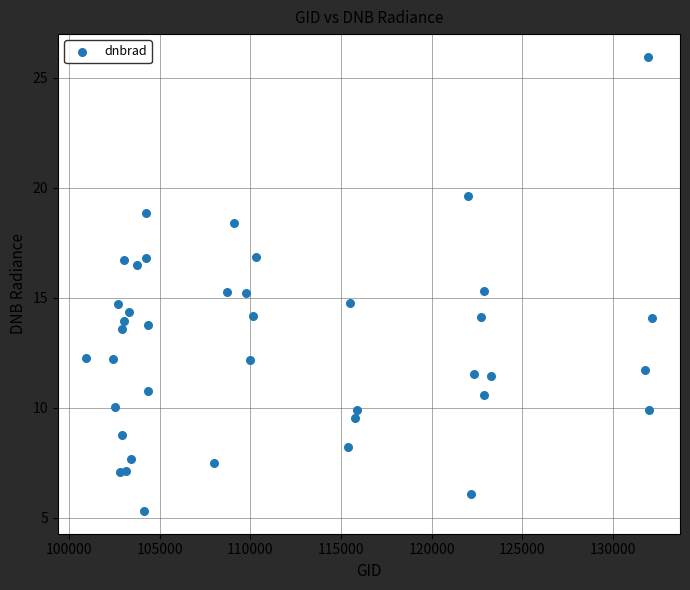

What is the range of Y values (max minus min)?

20.6